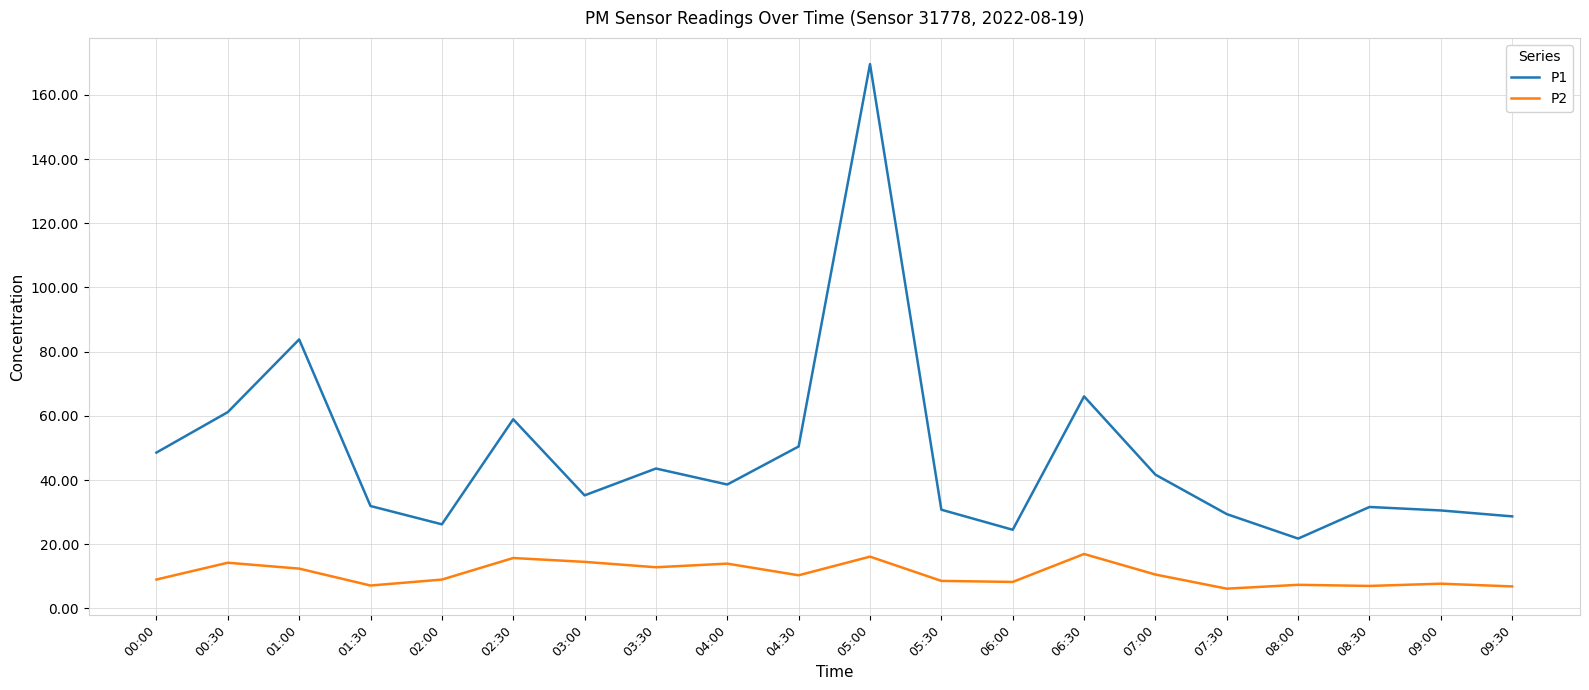

True or false: P2 and P1 cross at least once.

False